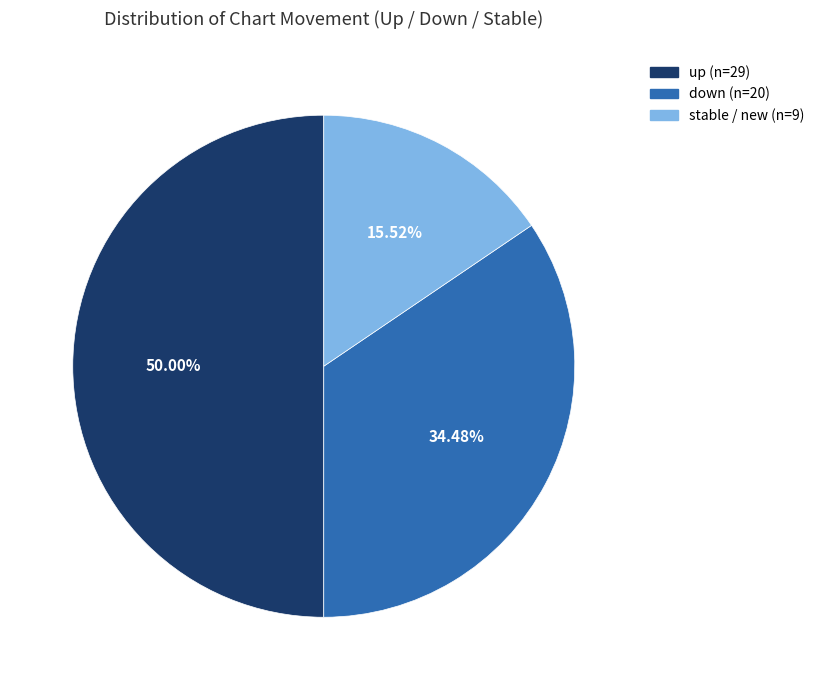

How many slices are in this pie chart?

3